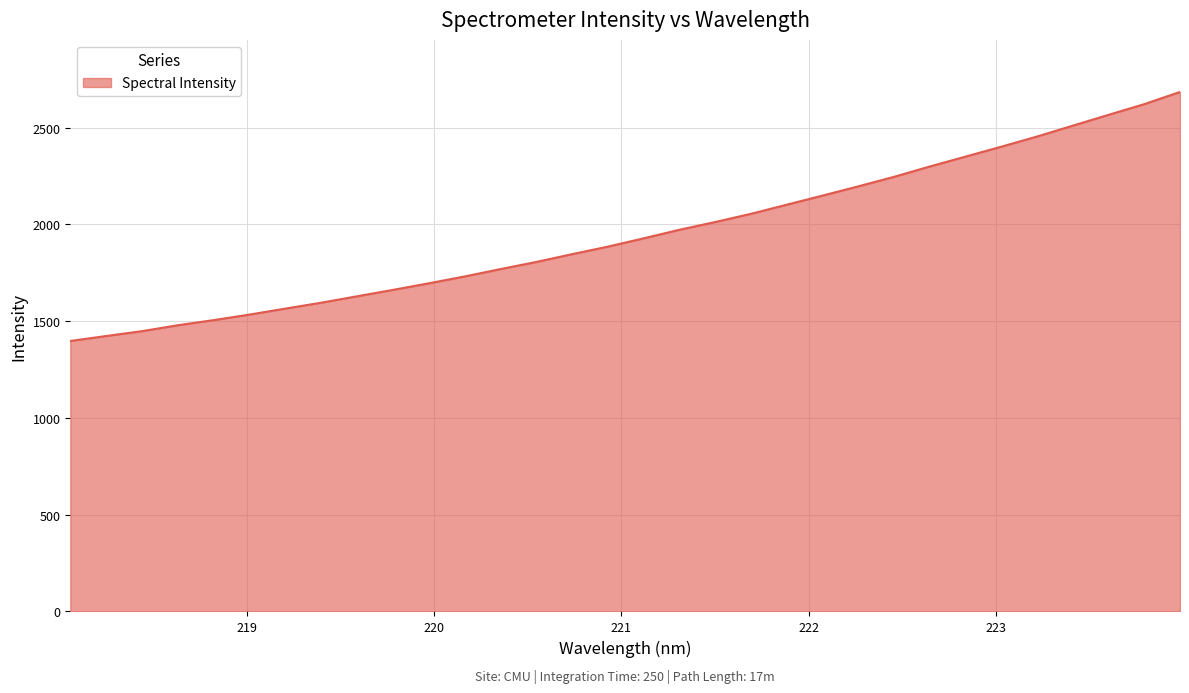

What is the minimum value shown in the chart?

1397.8